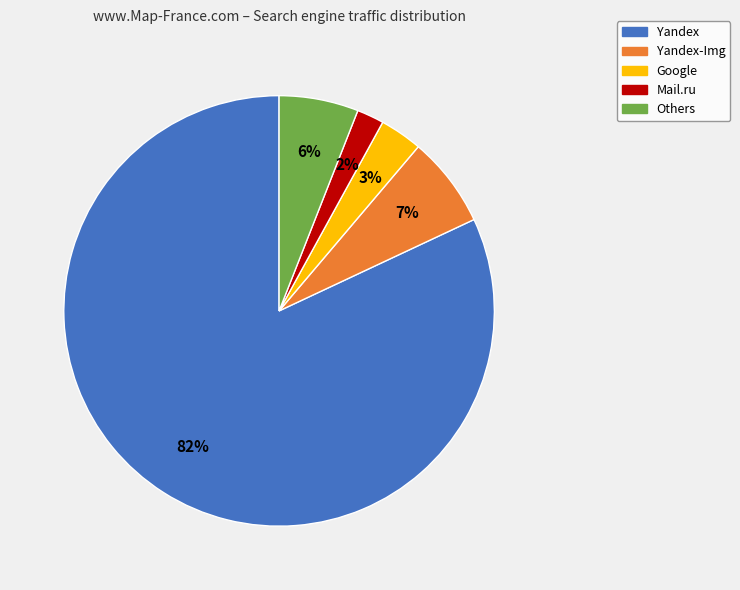

To the nearest percent, what is the average slice percentage?

20%